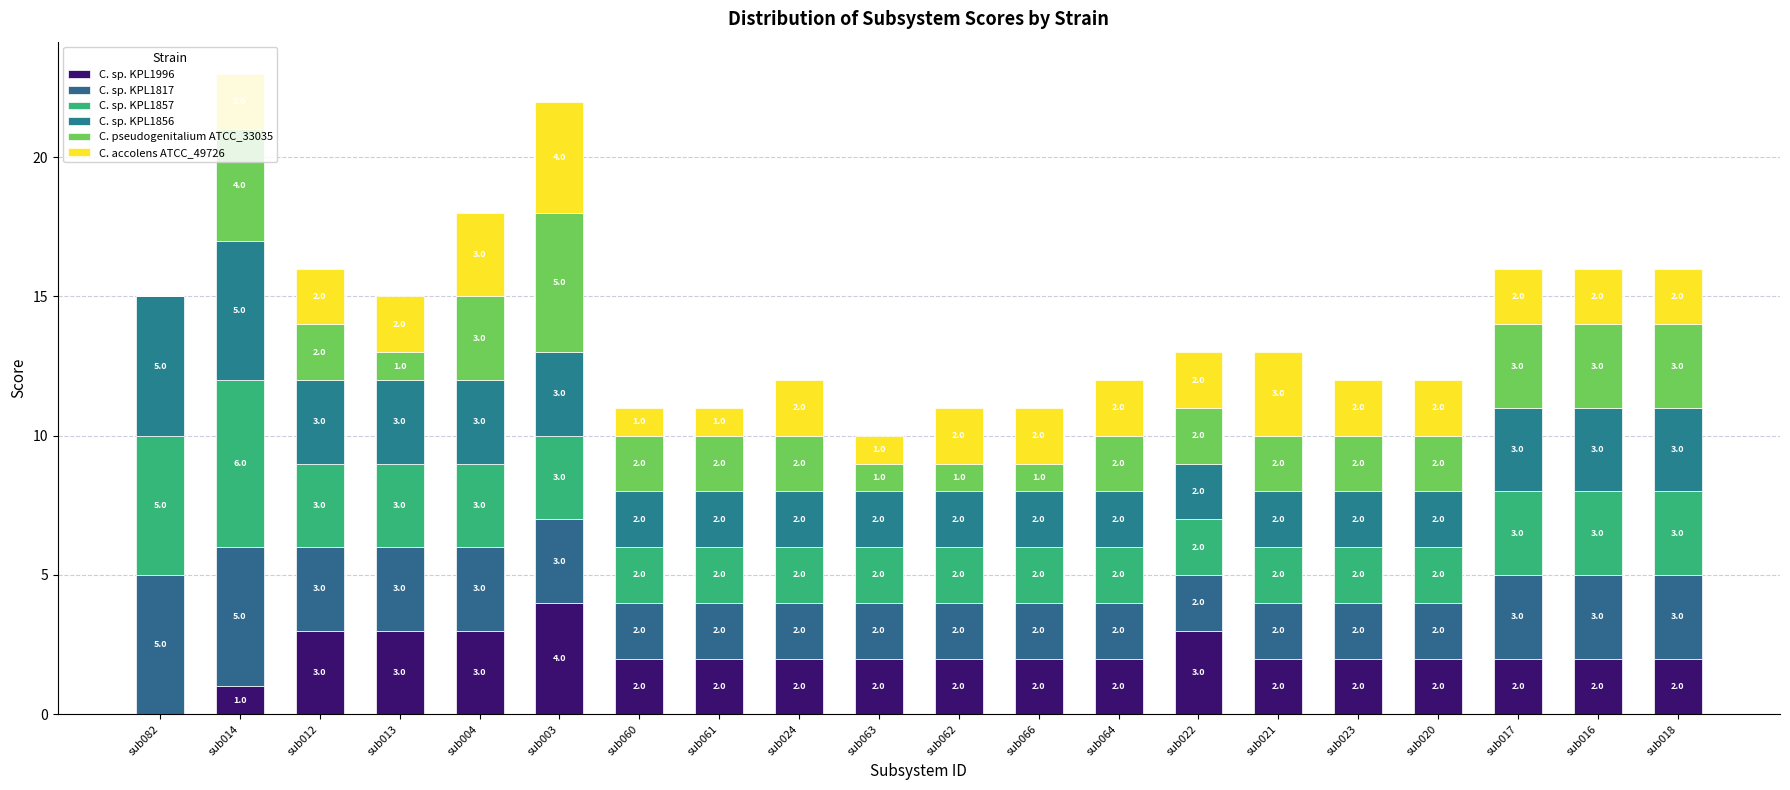

Count the C. sp. KPL1857 values in the range 2 to 3.

18